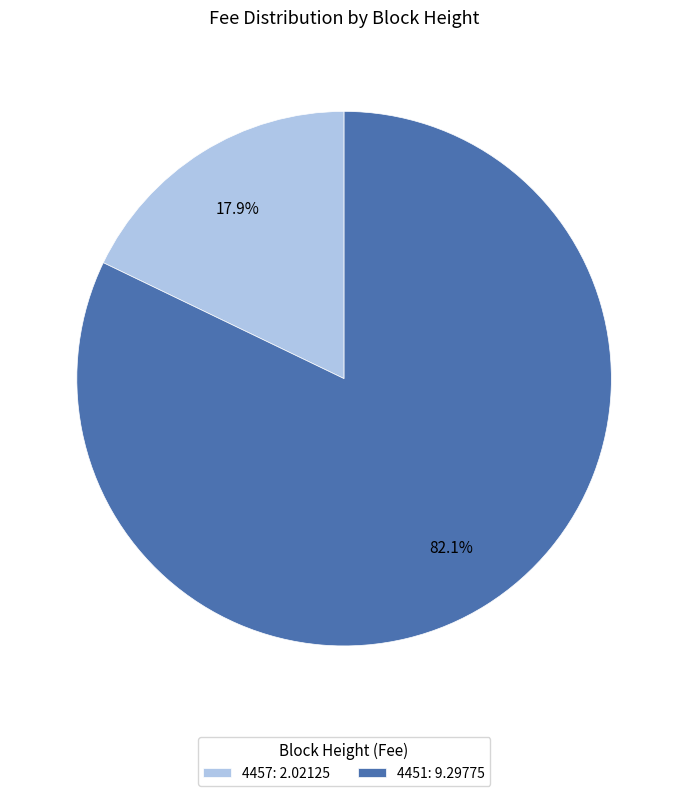

Which slice is the smallest?

4457